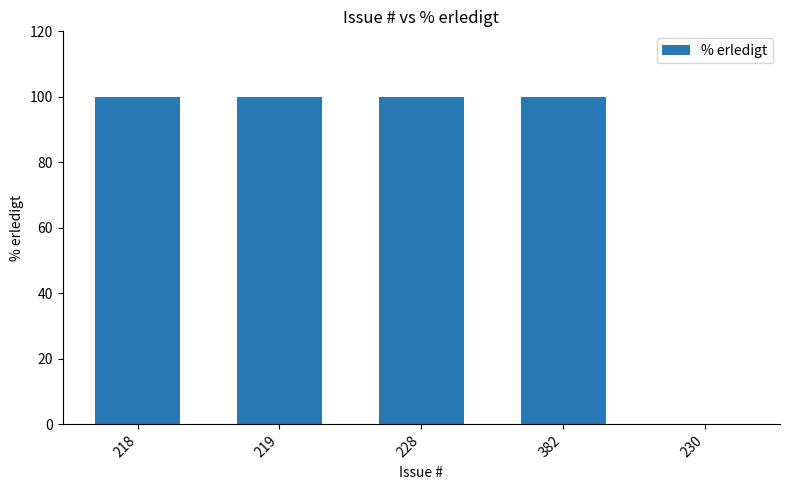

How many data points does each series have?

5